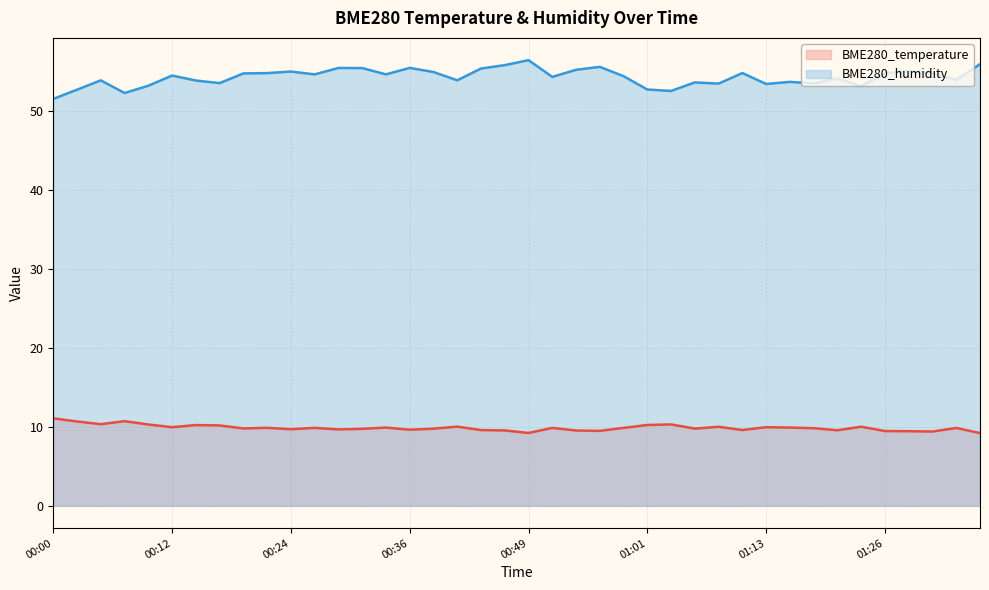

What is the value of the BME280_humidity point at the 19th from the left?

55.4